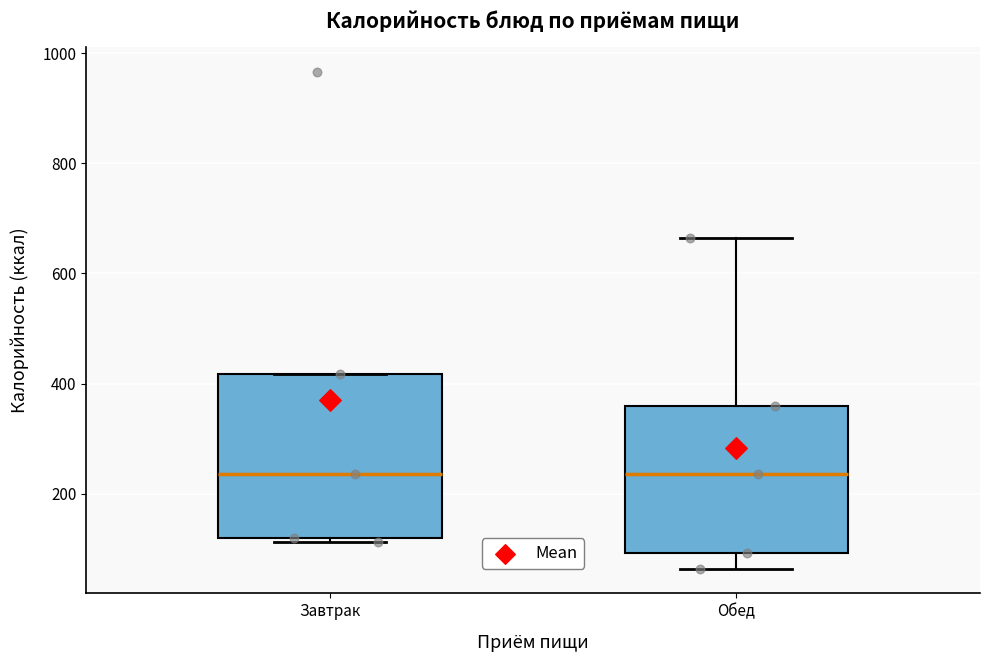

Reading left to right, read every box against the y-axis: the position of its median line, the range the box covers, and the ends of its whiskers. The values are not printed on the chart, so give them approximately, as read against the axis.

Завтрак: median 240, box 120 to 420, whiskers 120 to 420
Обед: median 240, box 100 to 360, whiskers 60 to 660